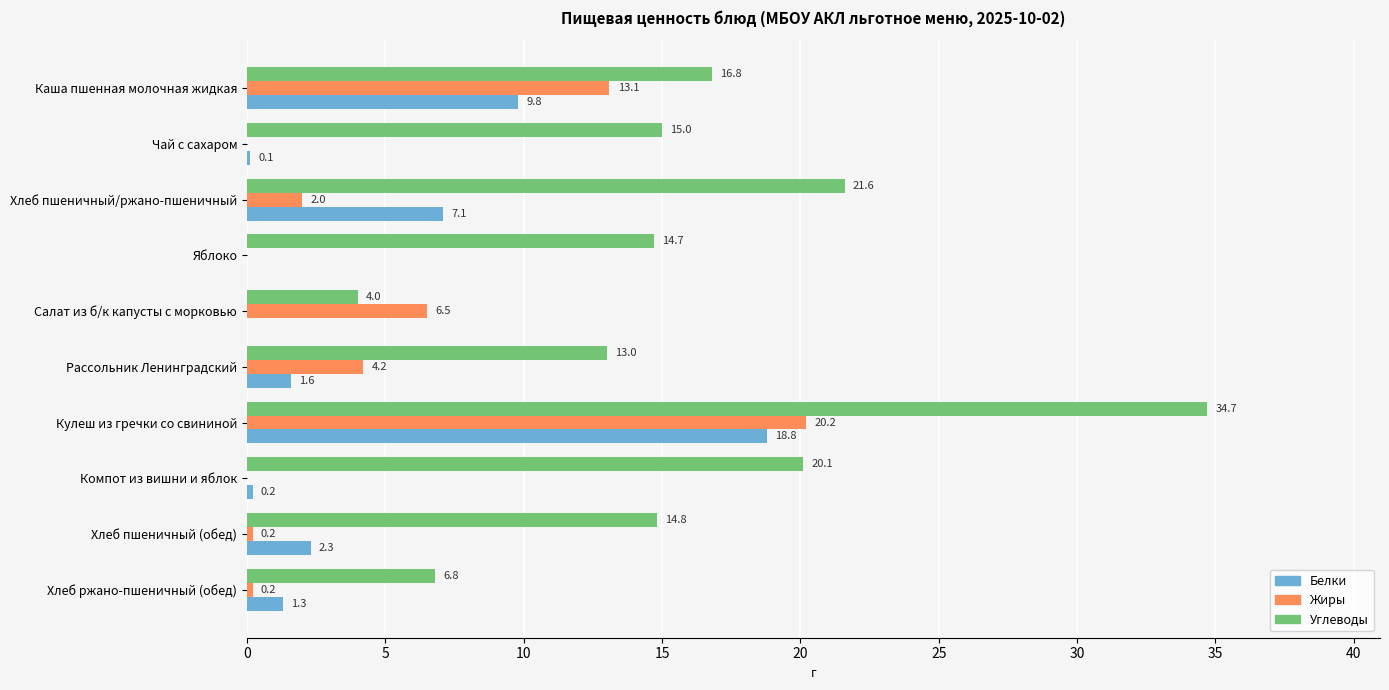

The Белки series shows 4.4 at Кулеш из гречки со свининой. True or false?

False